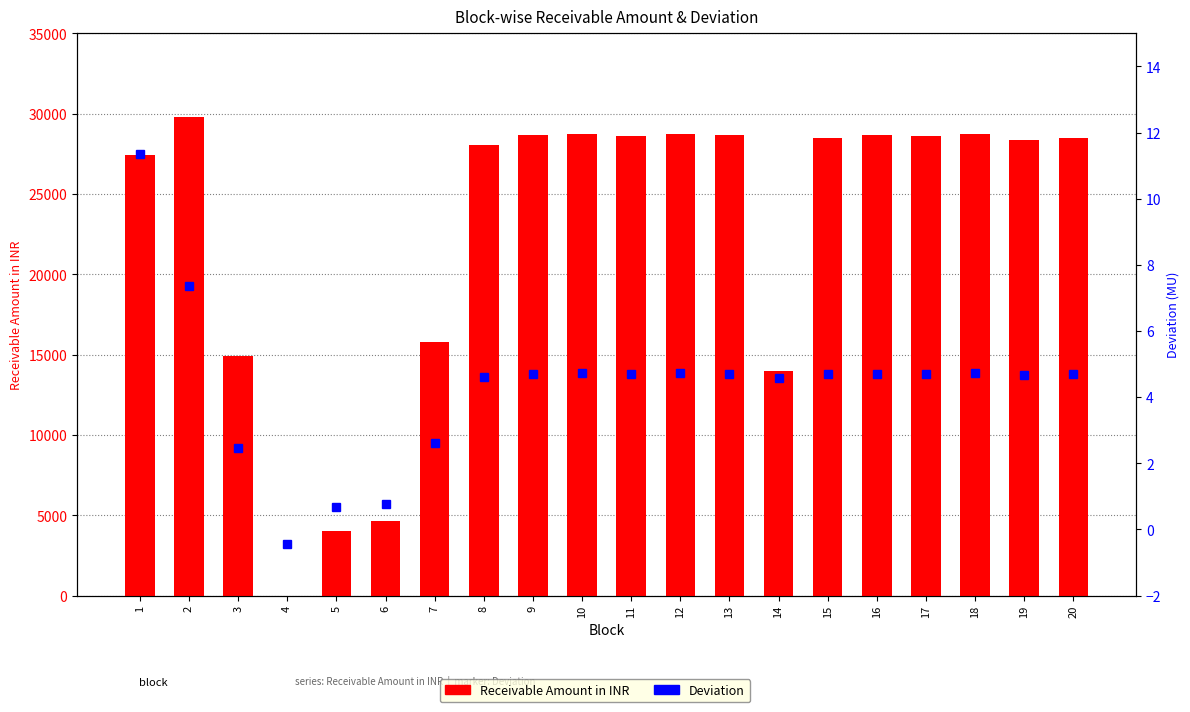

Between 9 and 11, which series saw the biggest shift?

Receivable Amount in INR